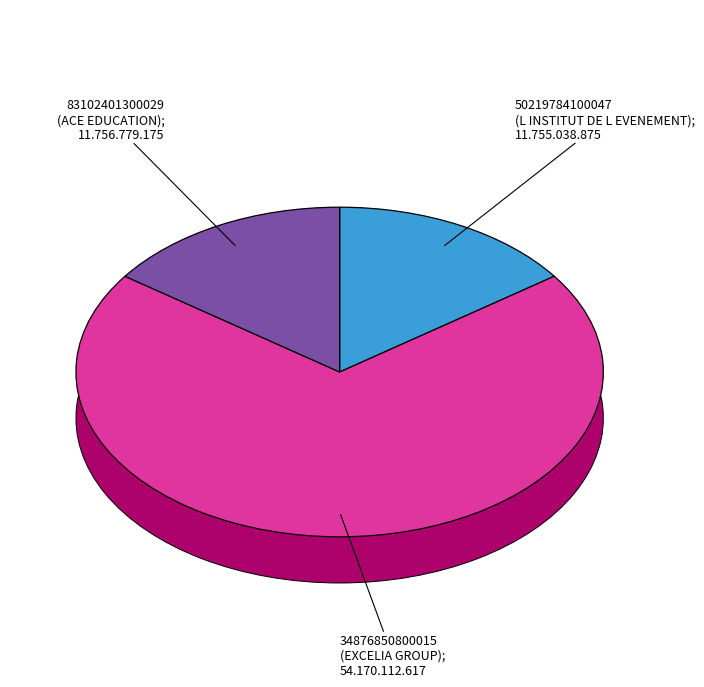

The 50219784100047
(L INSTITUT DE L EVENEMENT) slice represents 15% of the pie. True or false?

True